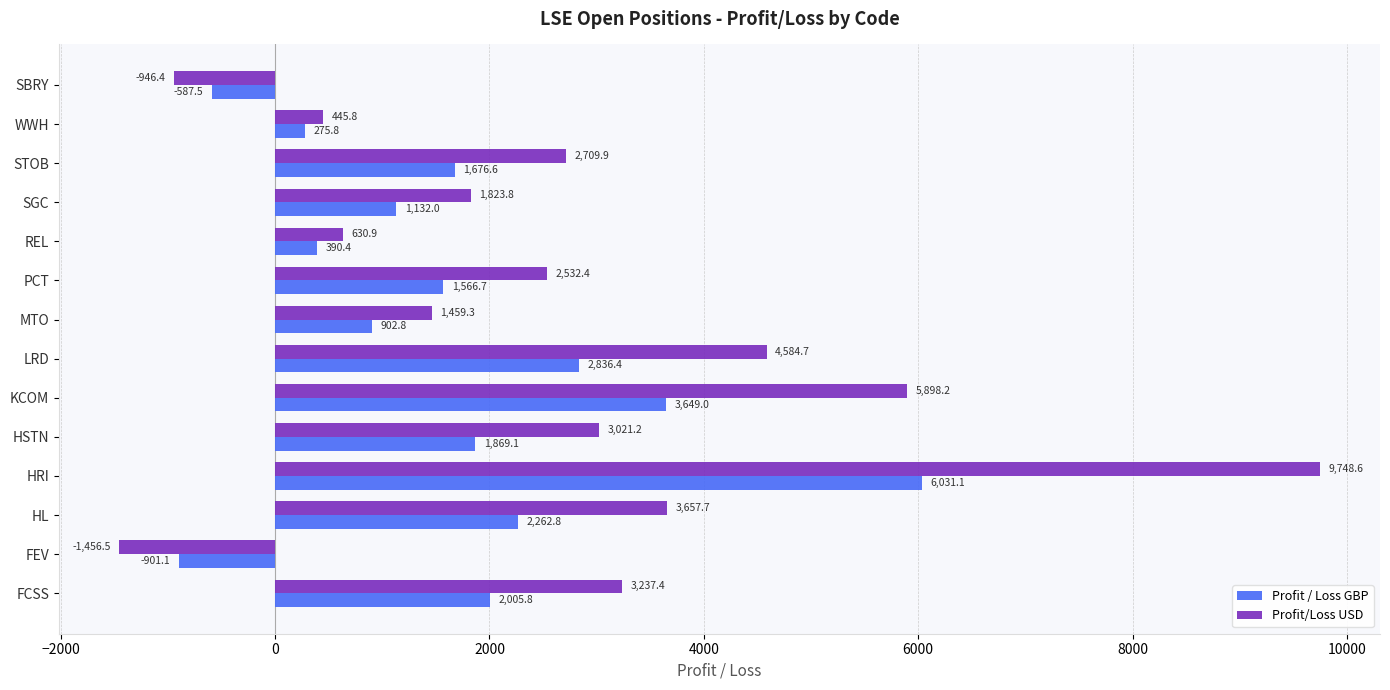

What is the minimum value for Profit / Loss GBP?

-901.1